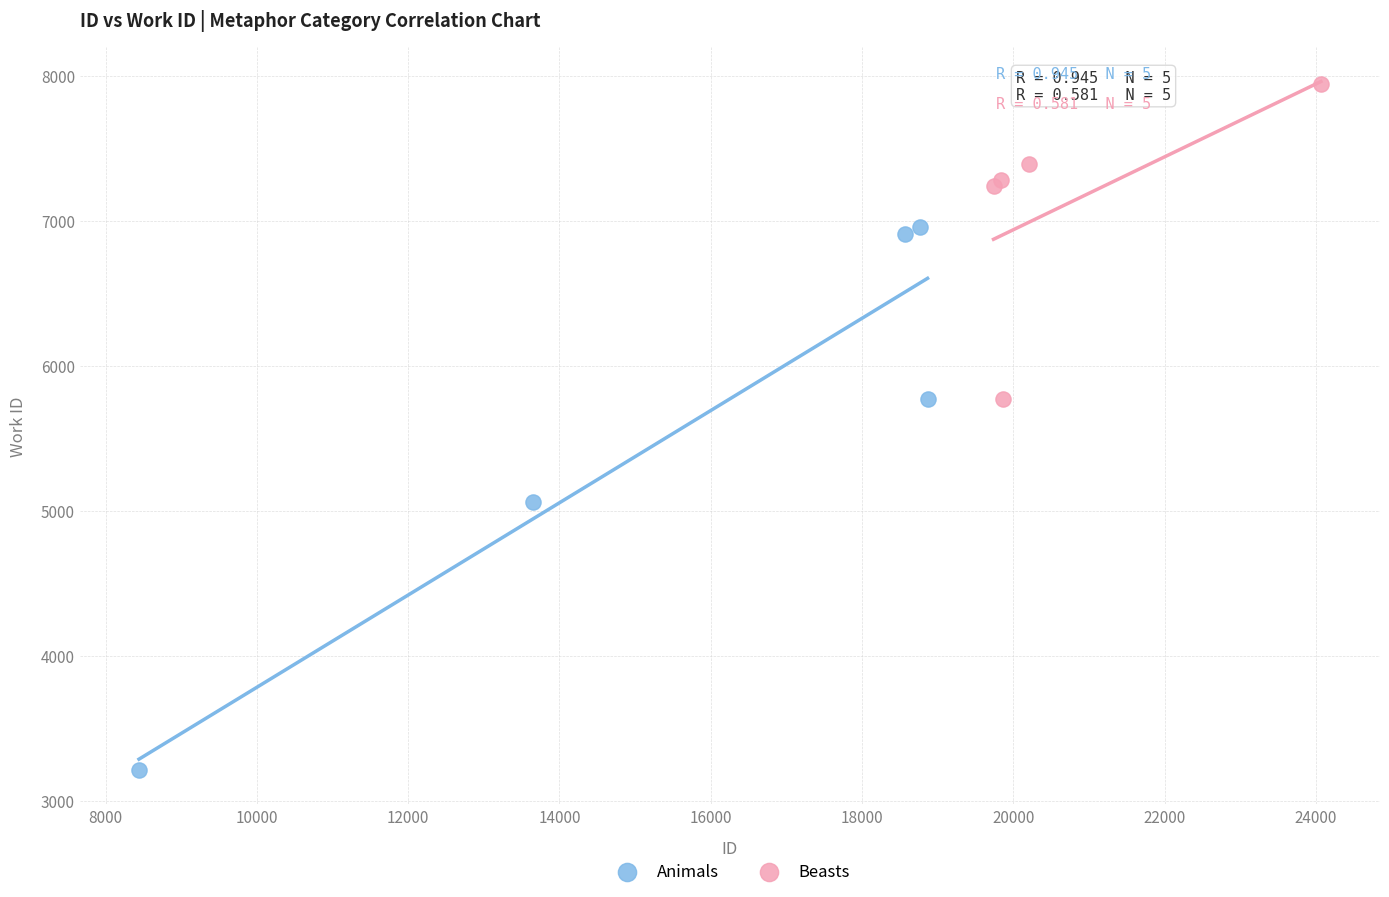

Which series has the largest Y range (max minus min)?

Animals